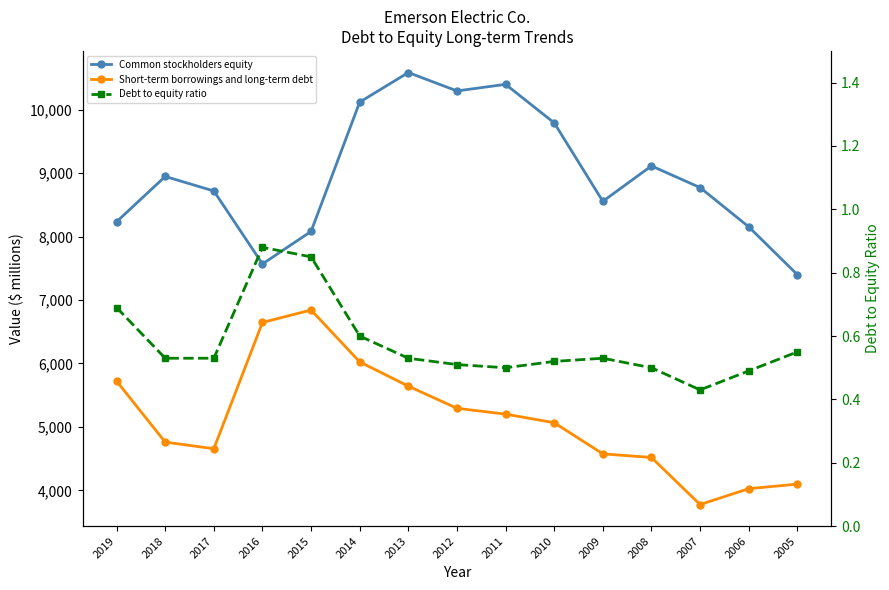

The Short-term borrowings and long-term debt series shows 1715.3 at 2016. True or false?

False